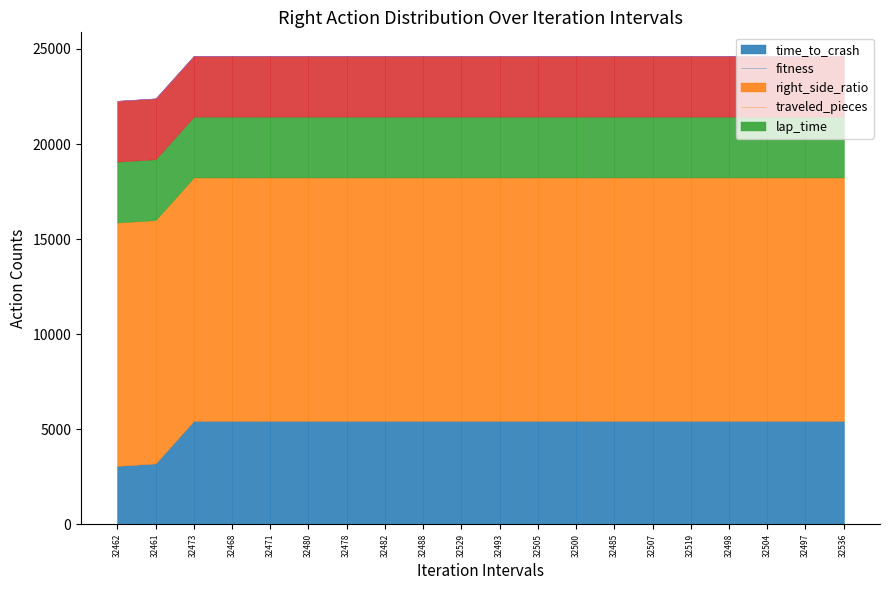

The fitness series shows 4.0 at 32529. True or false?

True